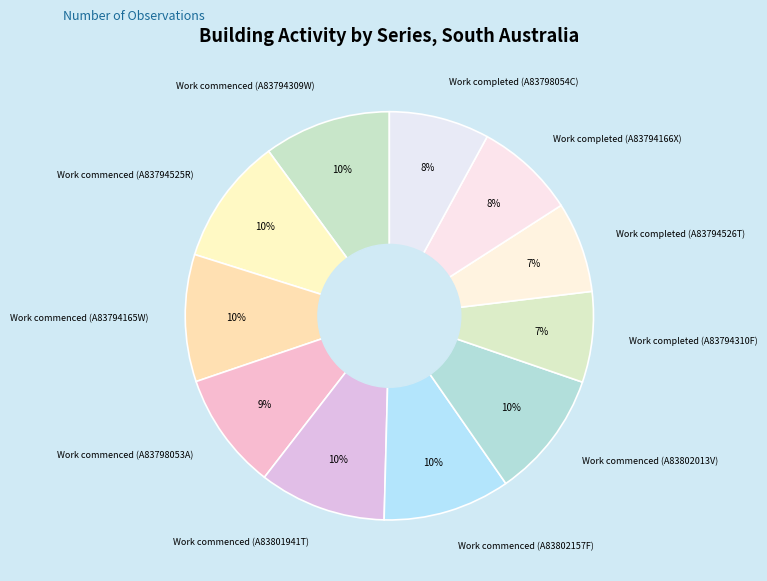

Between Work completed (A83794526T) and Work commenced (A83801941T), which is larger?

Work commenced (A83801941T)